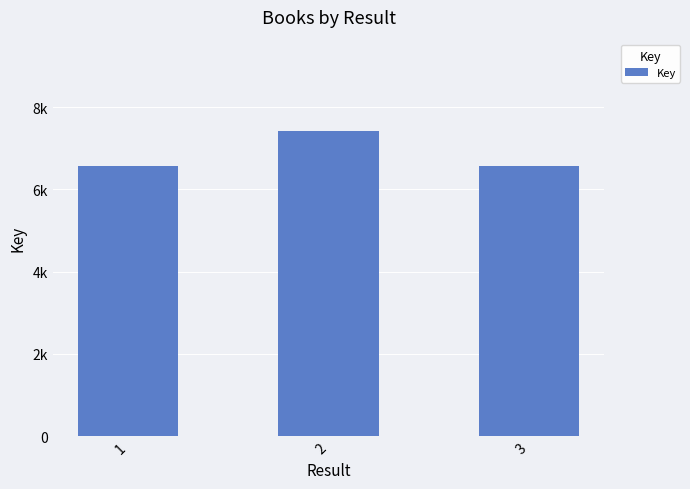

List the labels in order of value, largest first.

2, 3, 1